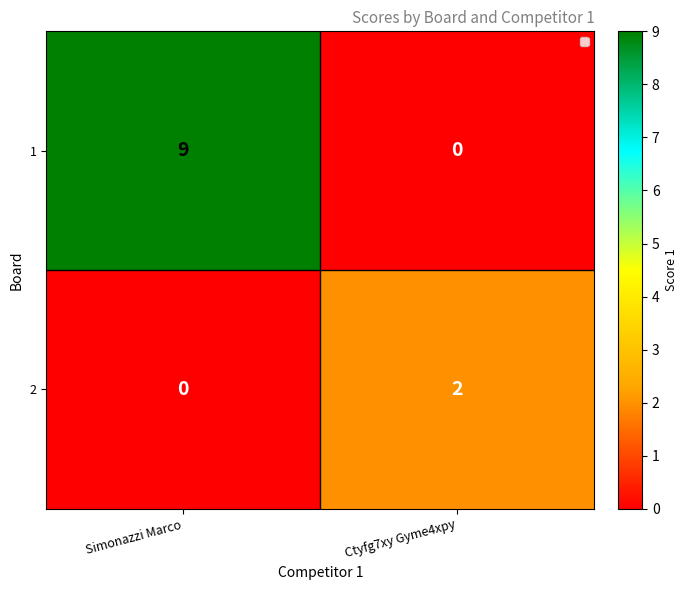

What is the difference between the maximum and minimum values in the 1 series?

9